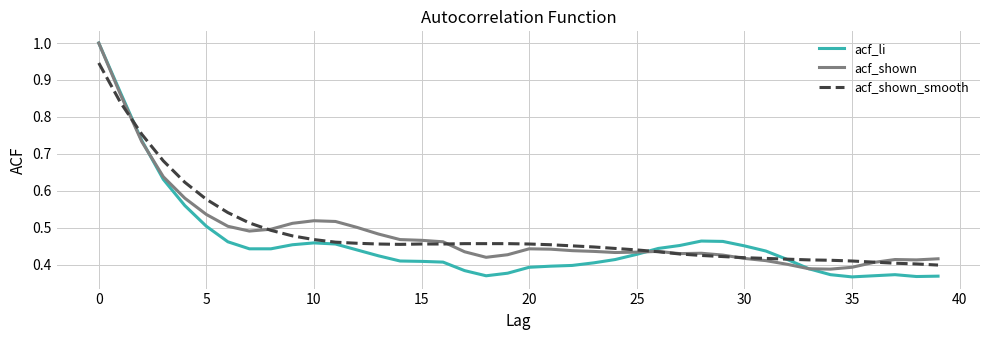

Which series has the widest spread of values?

acf_li